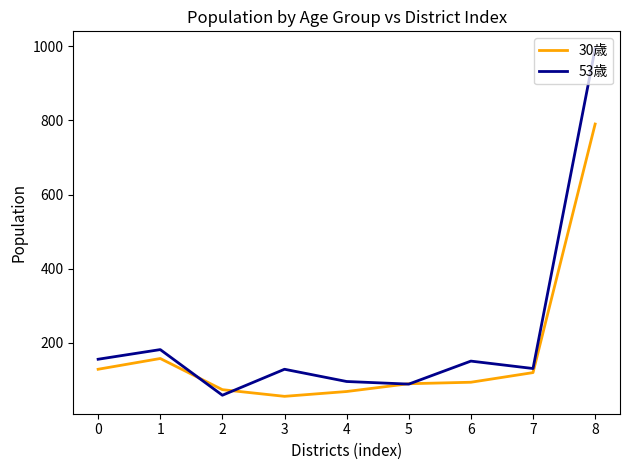

At which category does 53歳 reach its first local peak?

1